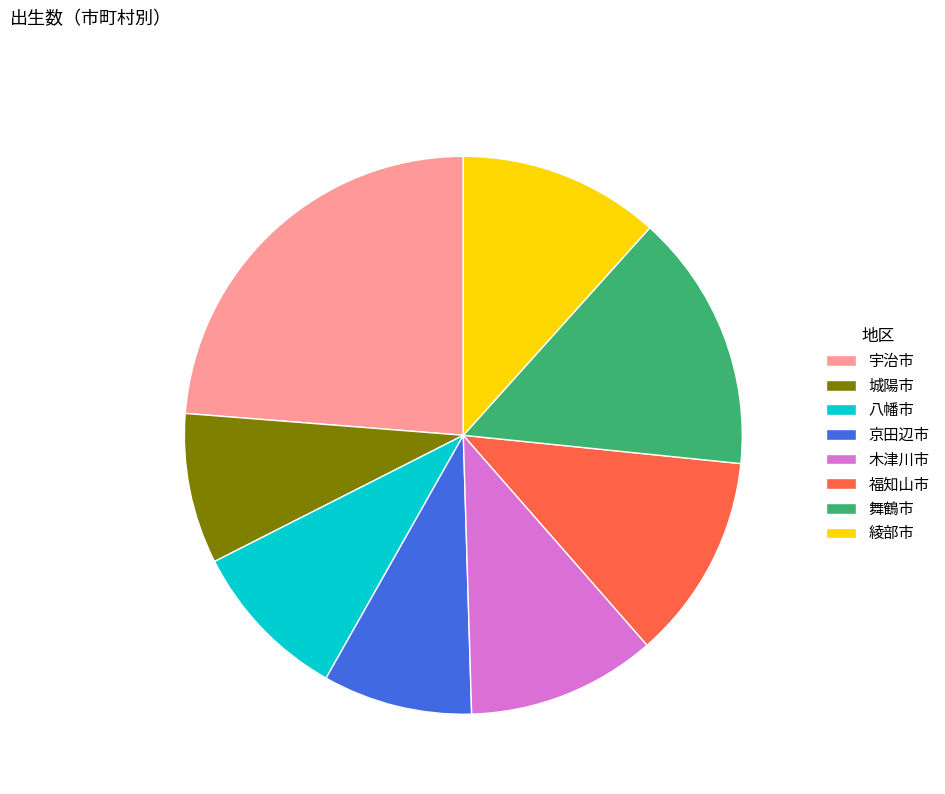

What is the ratio of the value at 城陽市 to the value at 八幡市?

0.9